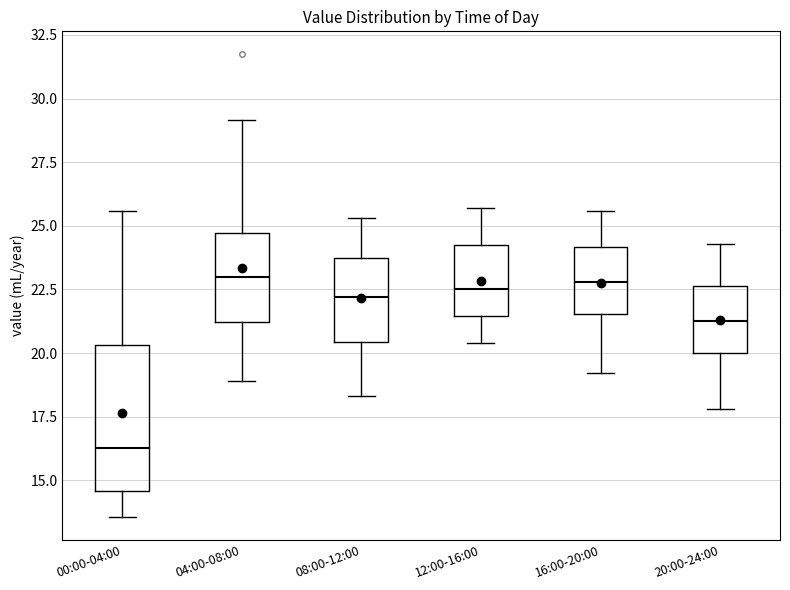

Where is the upper edge of the box for 08:00-12:00 on the y-axis? The values are not printed on the chart, so give them approximately, as read against the axis.

24.0